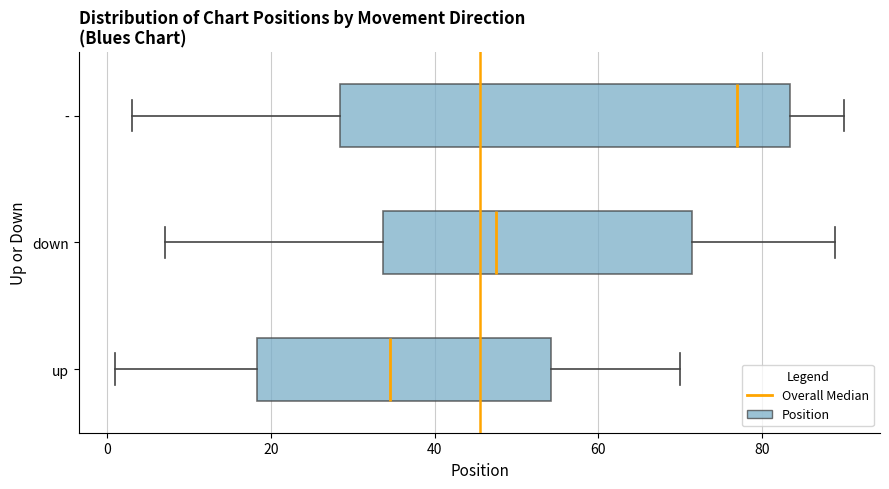

Comparing the boxes themselves (not the whiskers), which one is the widest?

-